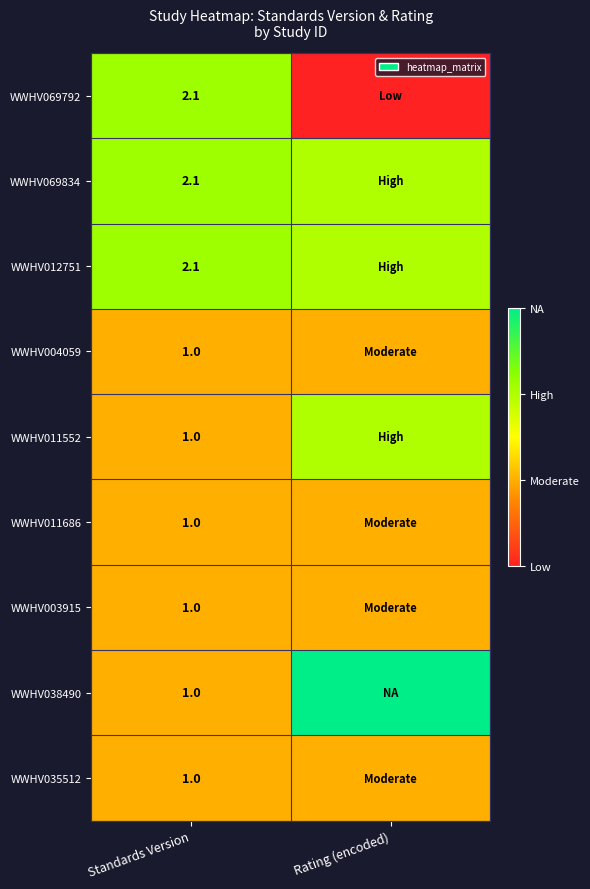

What is the difference between the highest and lowest values at Standards Version?

1.1